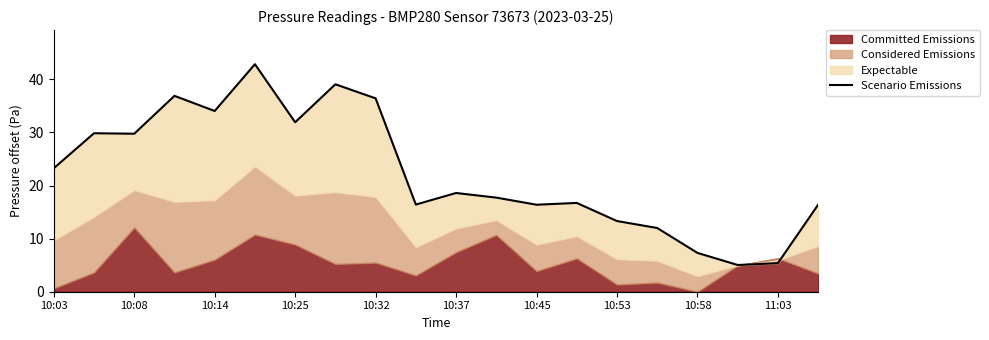

At which category does the data reach its first local valley?

10:08